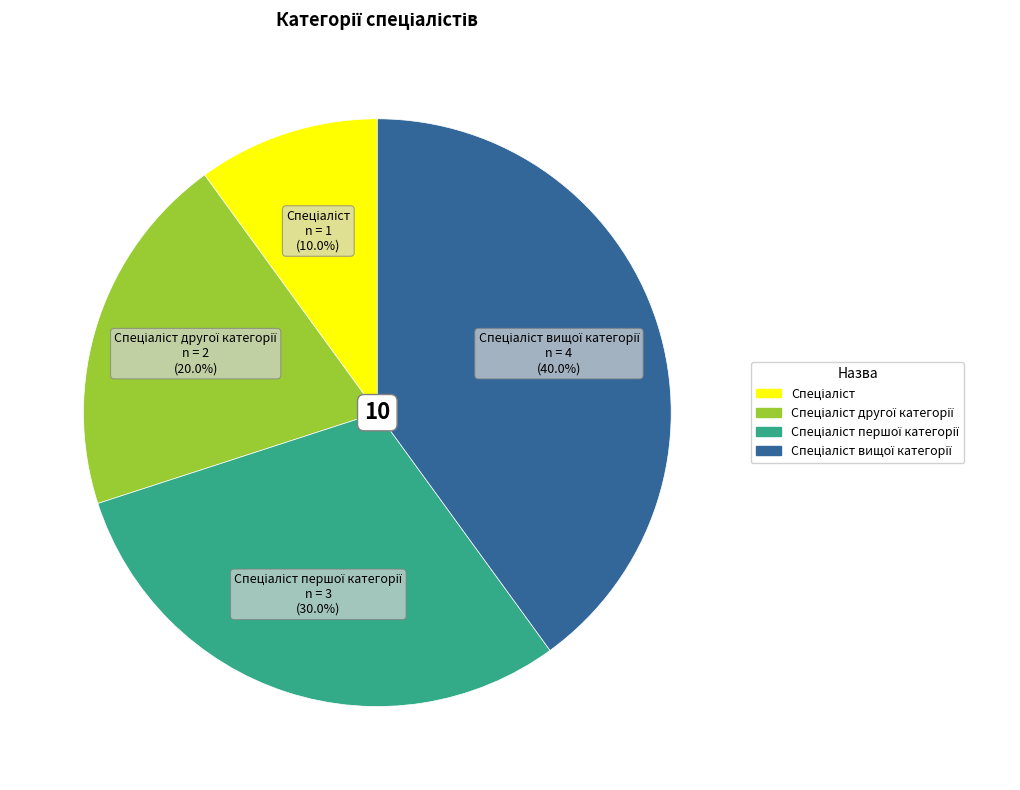

Is there a majority slice in this chart?

No